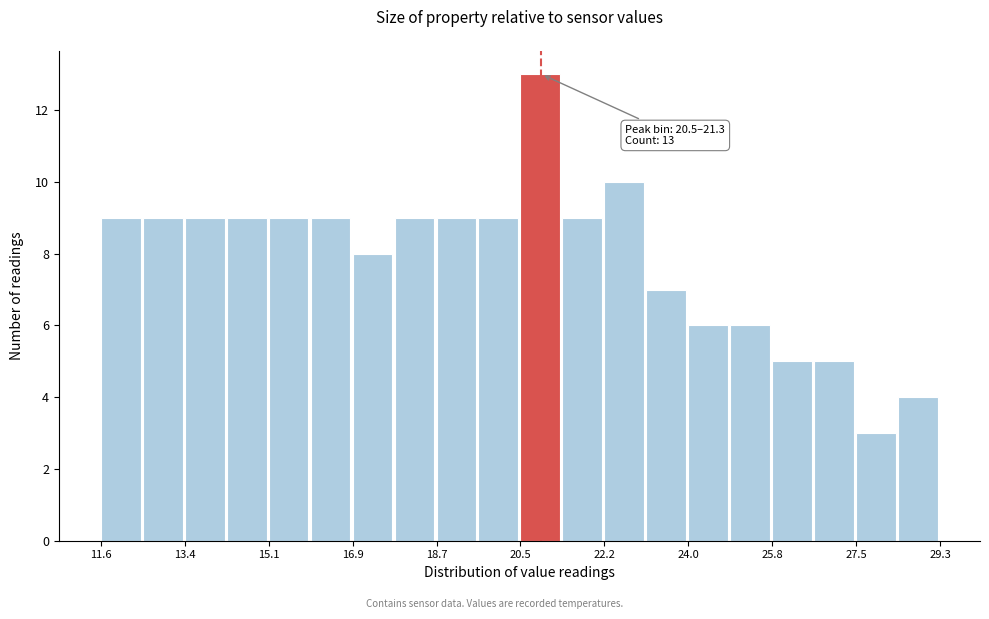

Which range on the x-axis has the tallest bar?

20.4 to 21.4